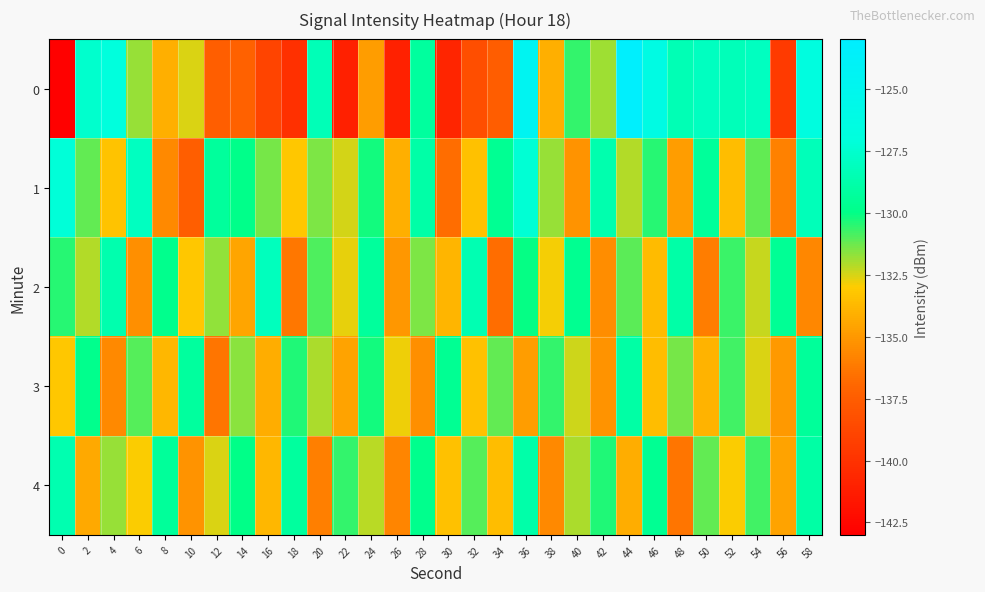

Rank the series at 12 from highest to lowest value.

1, 2, 4, 3, 0